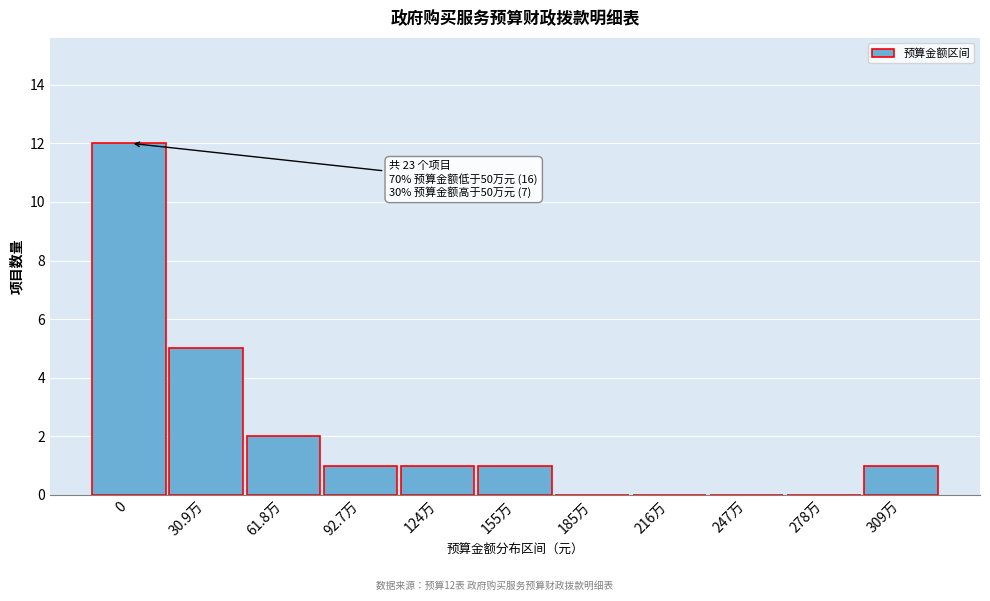

Reading left to right, extract all data points from this chart.

0=12	30.9万=5	61.8万=2	92.7万=1	124万=1	155万=1	185万=0	216万=0	247万=0	278万=0	309万=1